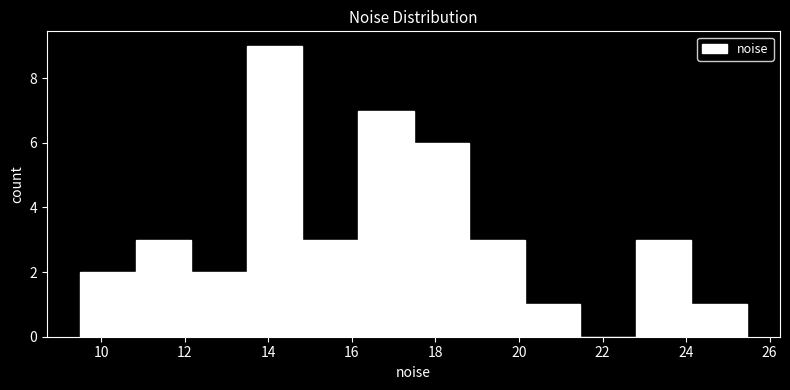

Over which range of the x-axis is the bar tallest?

13.4 to 14.8